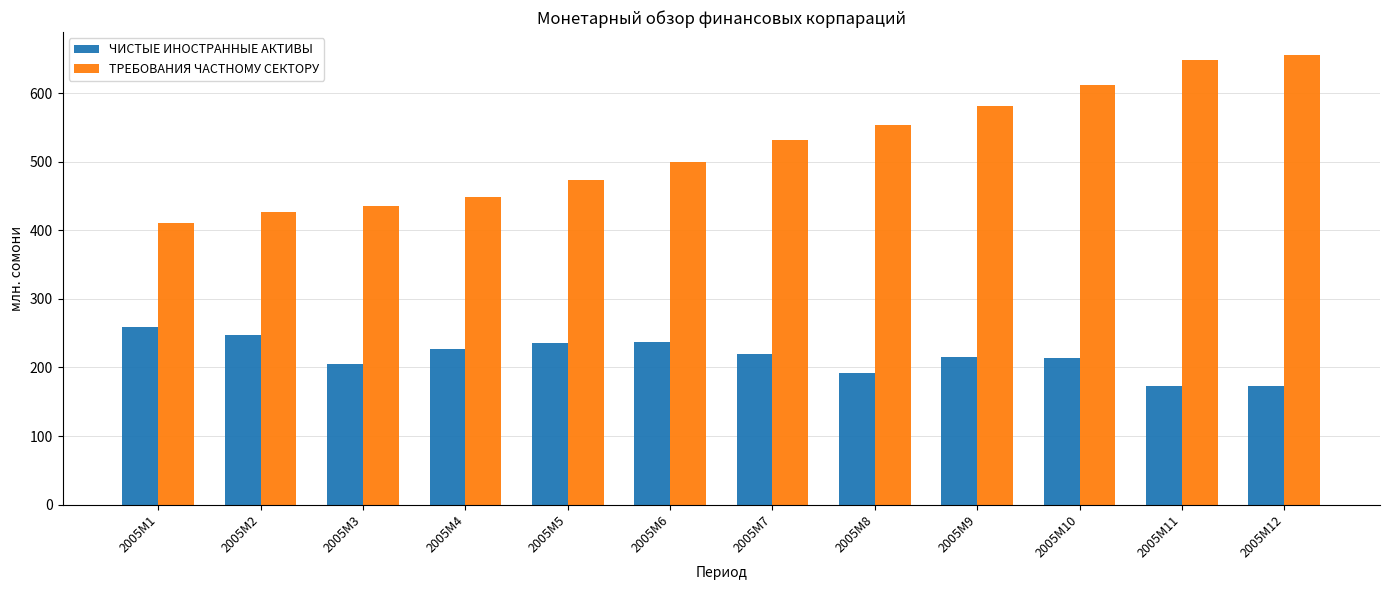

How many values in the ТРЕБОВАНИЯ ЧАСТНОМУ СЕКТОРУ series are below 531?

6